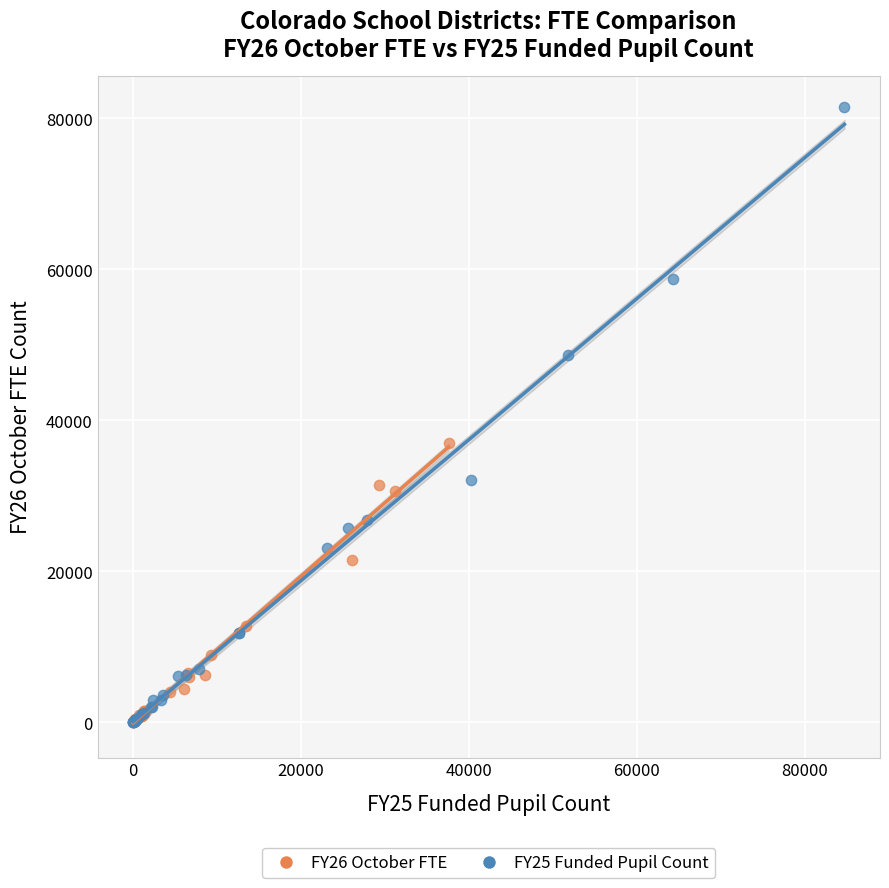

Which series contains the highest Y value?

FY25 Funded Pupil Count